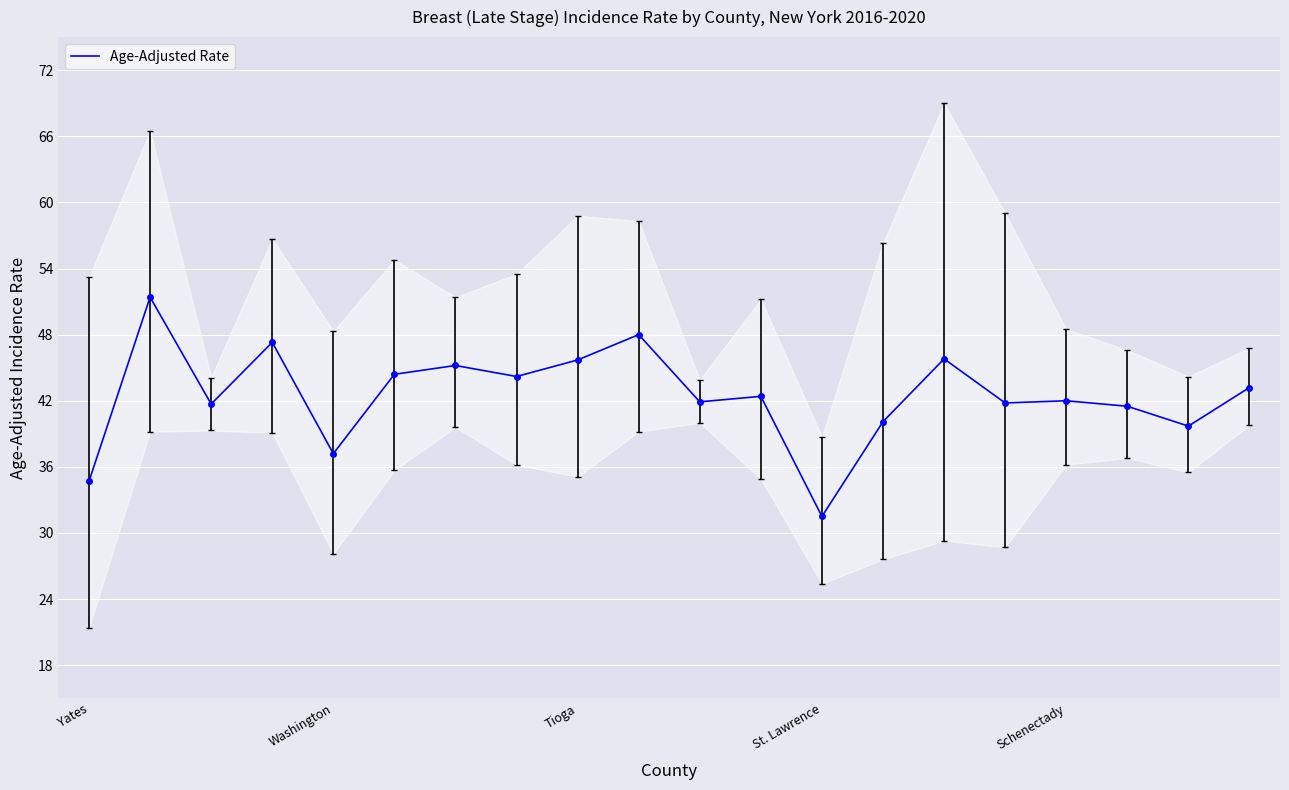

Which category has the lowest value in the Age-Adjusted Rate series?

St. Lawrence